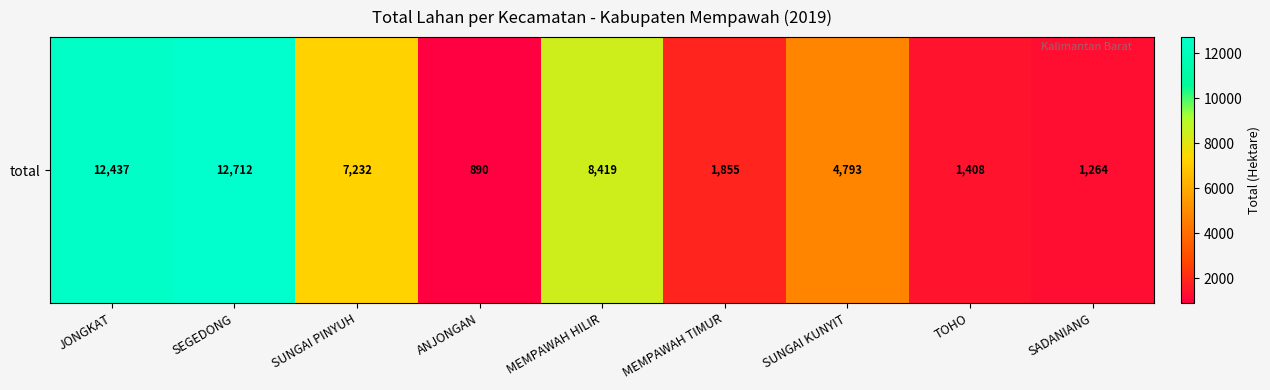

What is the sum of all values?

51009.8